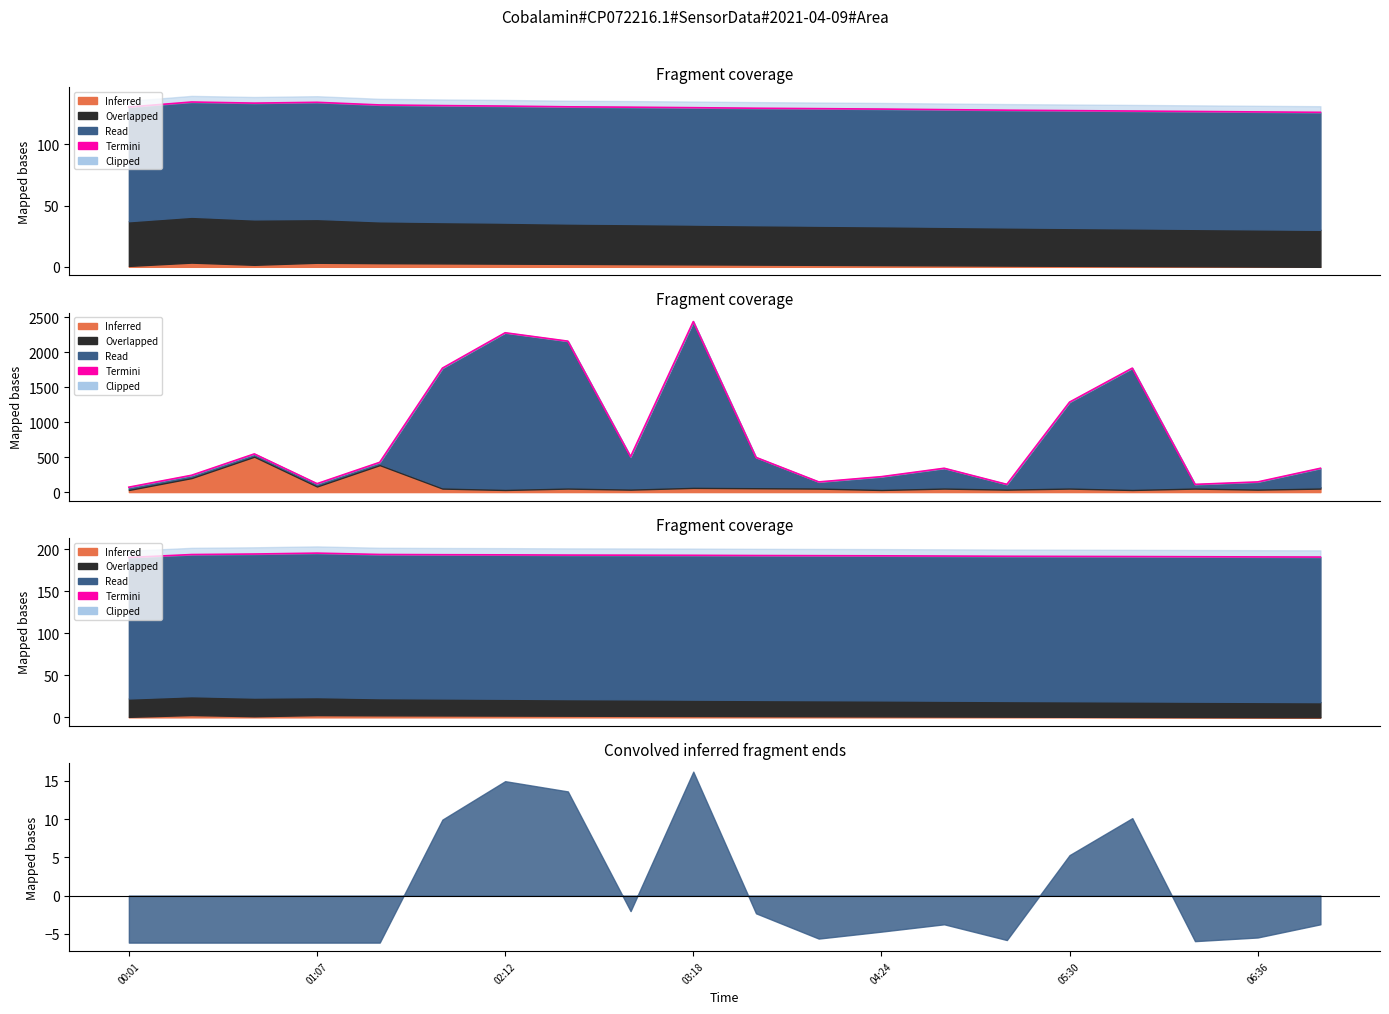

What is the sum of the values at 00:01 and 14?

381.9